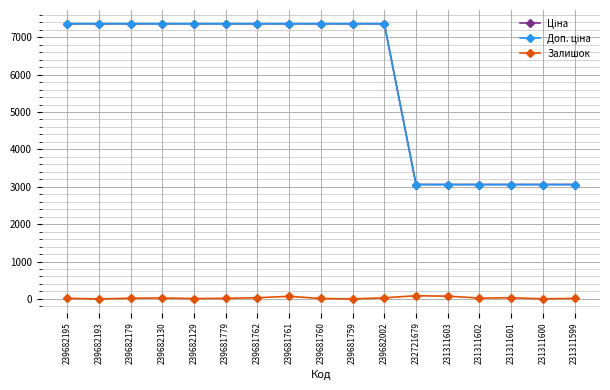

What is the spread (max minus min) of values at 239681759?

7360.2